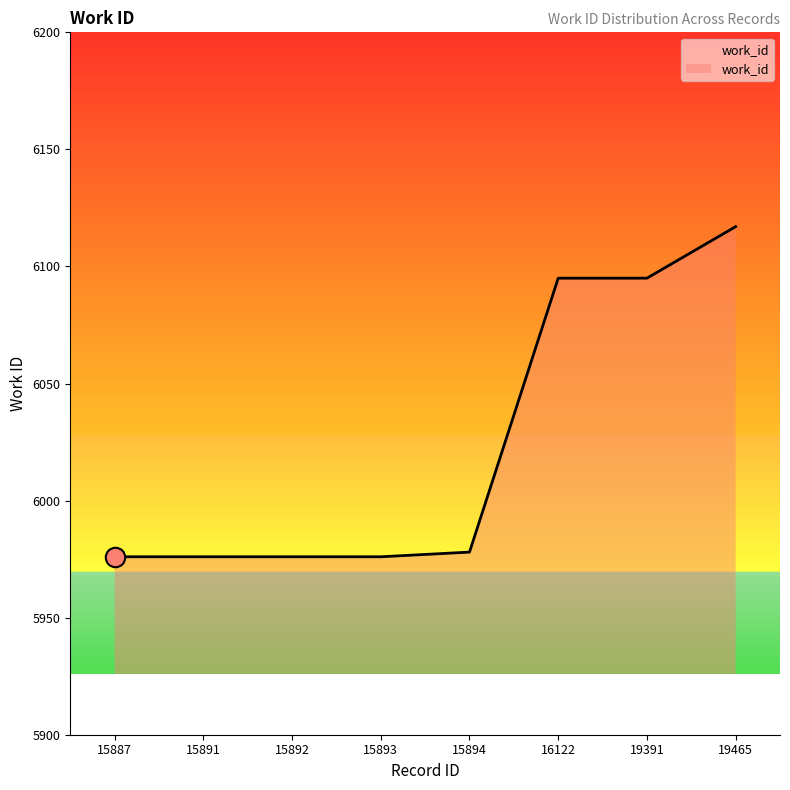

Is it true that the value at 16122 is 6095?

True